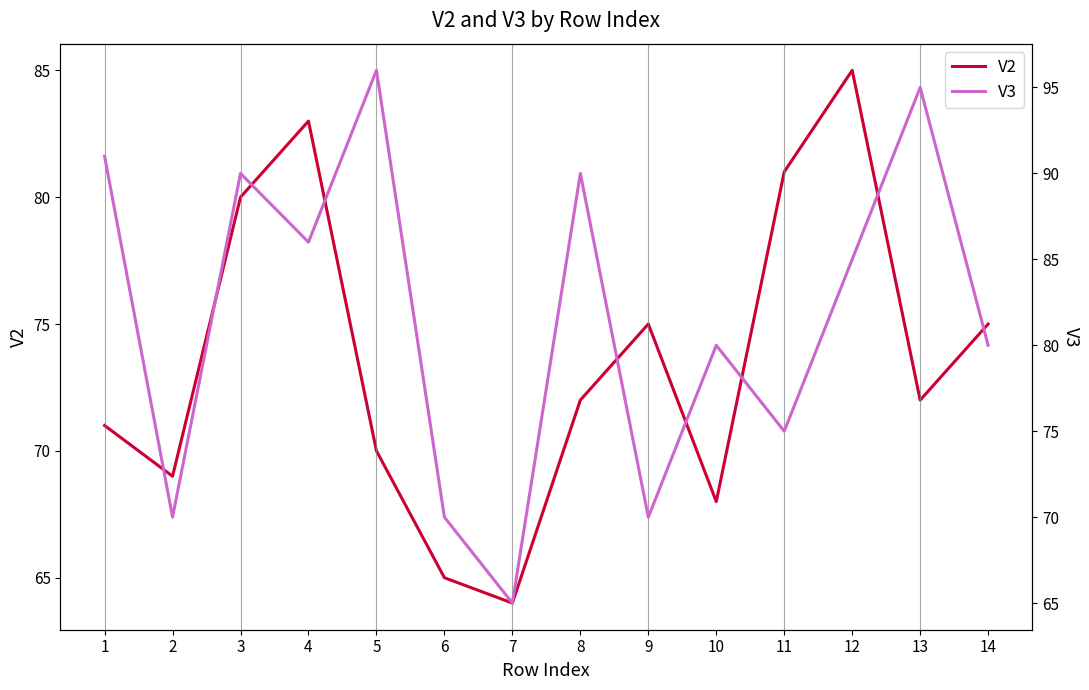

How many series are shown in this chart?

2